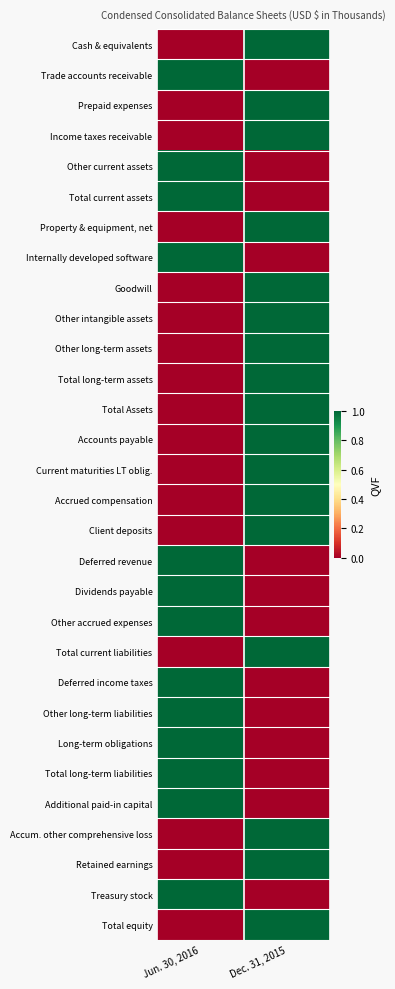

At which category is the sum across all series the highest?

Dec. 31, 2015